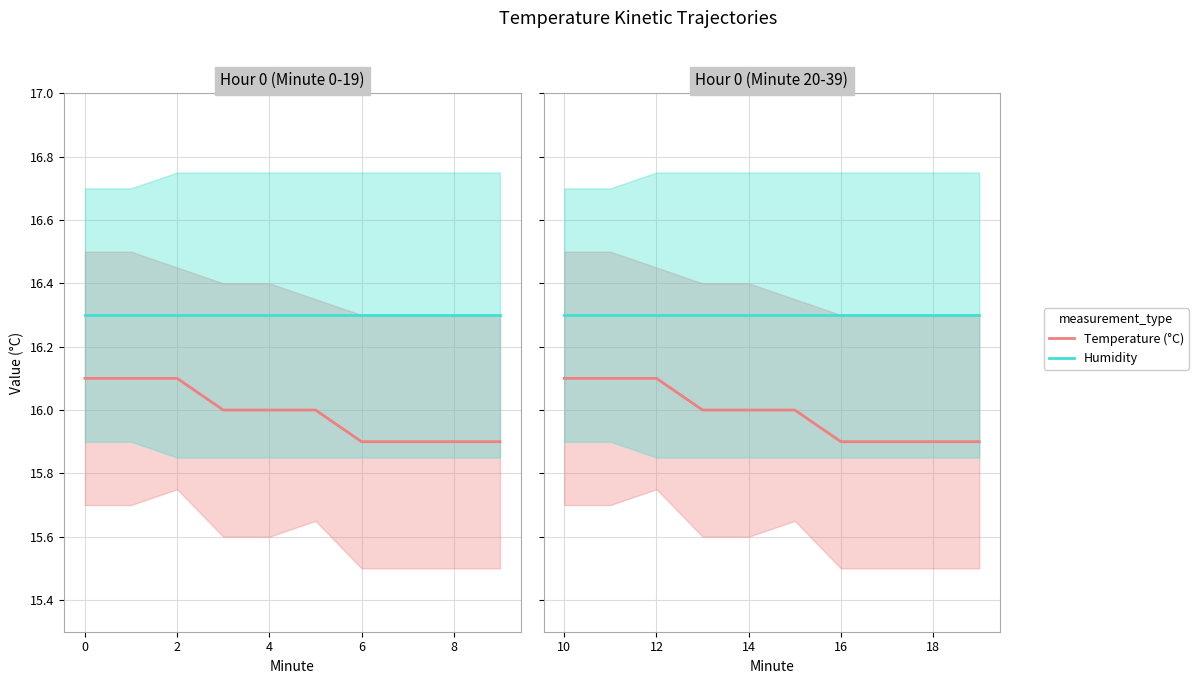

What is the label of the 8th point from the right?

12